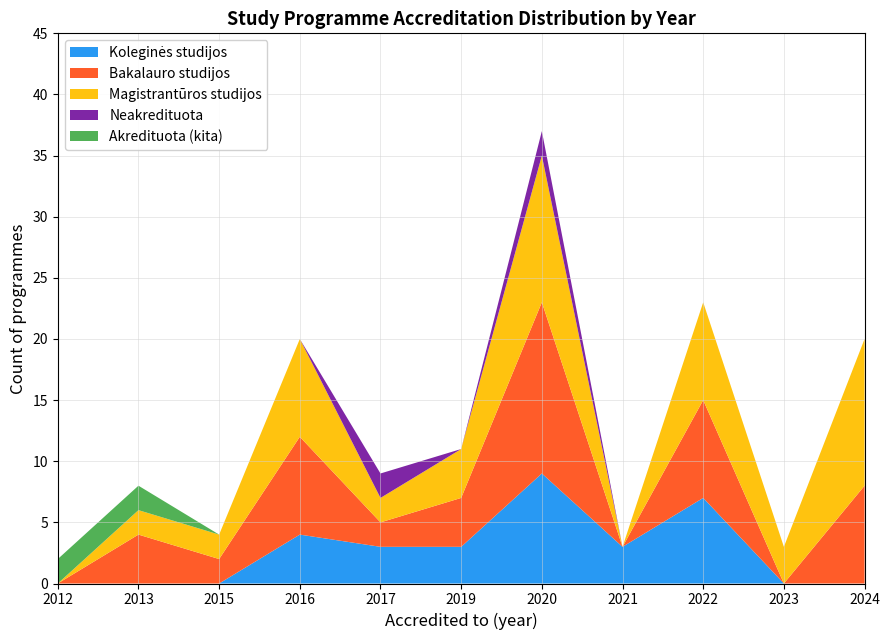

Reading left to right, what are all the values shown in this chart?

Koleginės studijos: 2012=0	2013=0	2015=0	2016=4	2017=3	2019=3	2020=9	2021=3	2022=7	2023=0	2024=0
Bakalauro studijos: 2012=0	2013=4	2015=2	2016=8	2017=2	2019=4	2020=14	2021=0	2022=8	2023=0	2024=8
Magistrantūros studijos: 2012=0	2013=2	2015=2	2016=8	2017=2	2019=4	2020=12	2021=0	2022=8	2023=3	2024=12
Neakredituota: 2012=0	2013=0	2015=0	2016=0	2017=2	2019=0	2020=2	2021=0	2022=0	2023=0	2024=0
Akredituota (kita): 2012=2	2013=2	2015=0	2016=0	2017=0	2019=0	2020=0	2021=0	2022=0	2023=0	2024=0